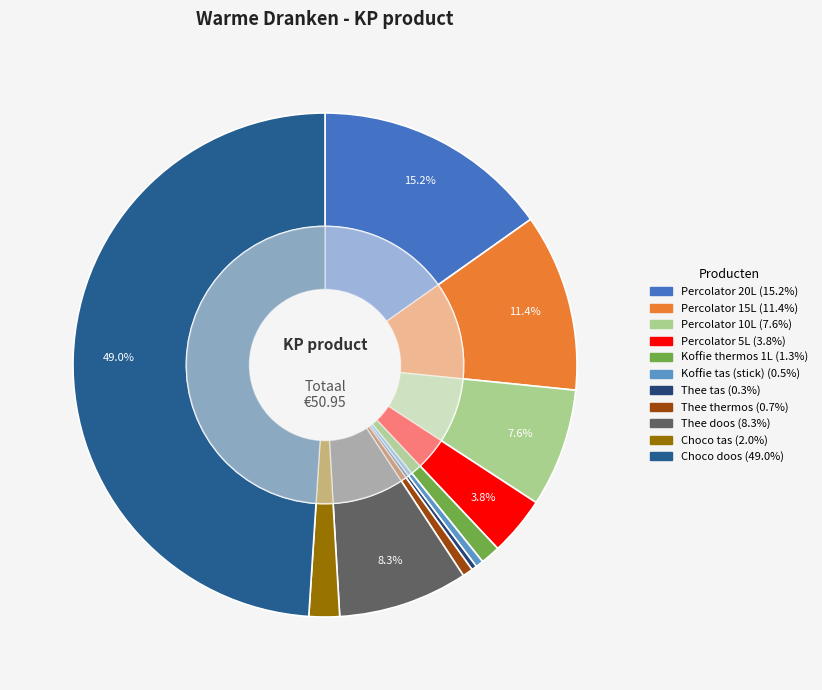

Is it true that Koffie thermos 1L is 1% of the pie?

True